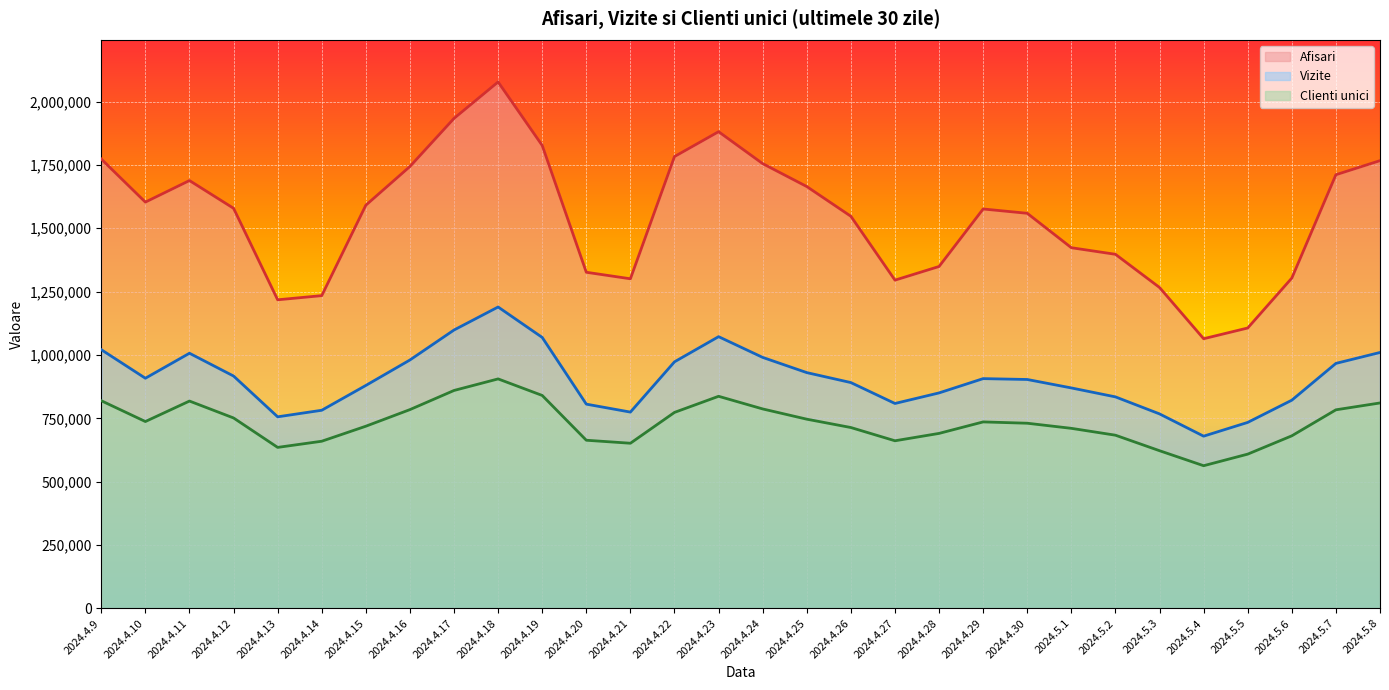

How many series are shown in this chart?

3